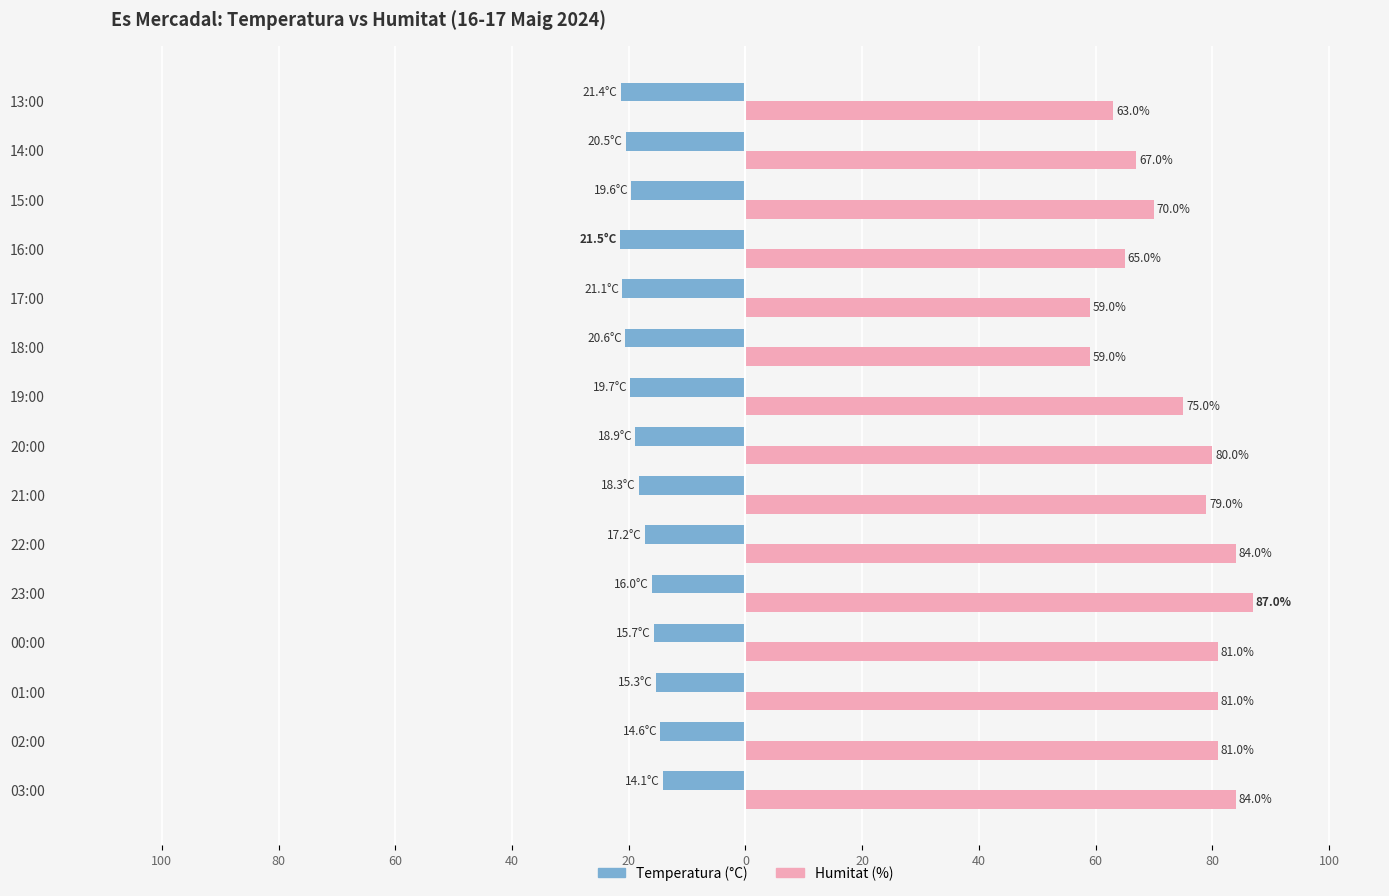

What is the difference between the maximum and minimum values in the Humitat (%) series?

28.0